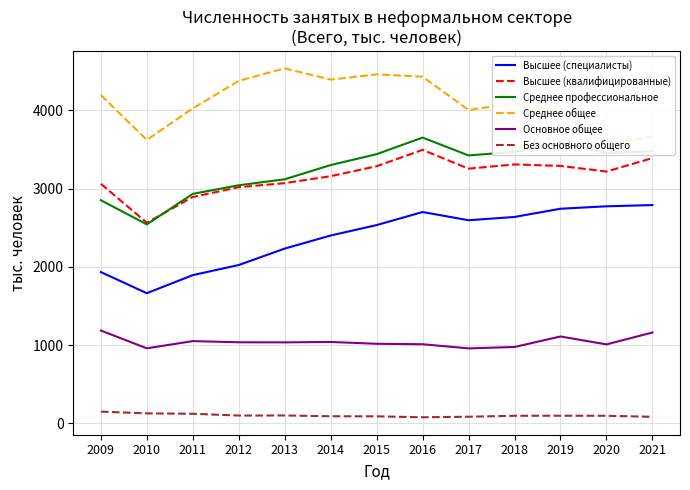

What is the total value across all series at 2013?

14097